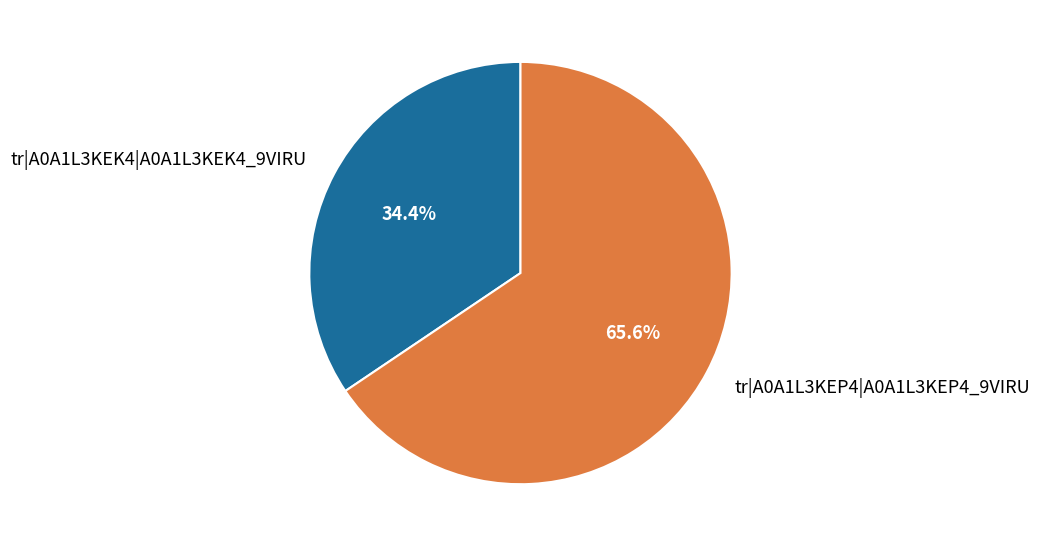

Which category accounts for the majority?

tr|A0A1L3KEP4|A0A1L3KEP4_9VIRU